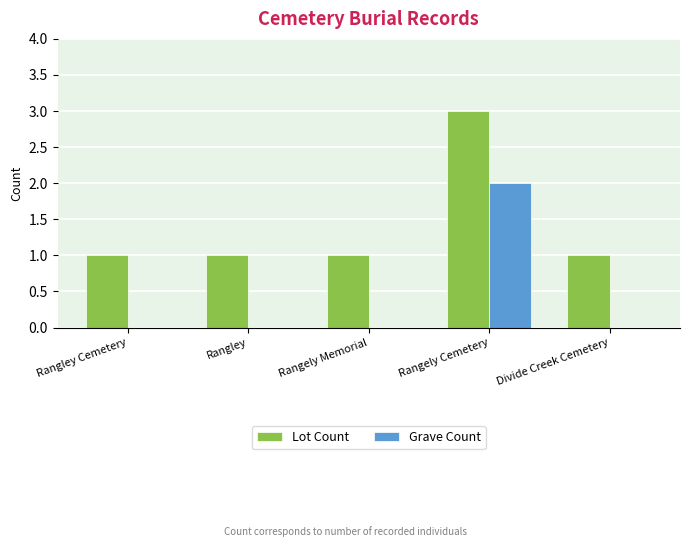

At which category is the sum across all series the highest?

Rangely Cemetery